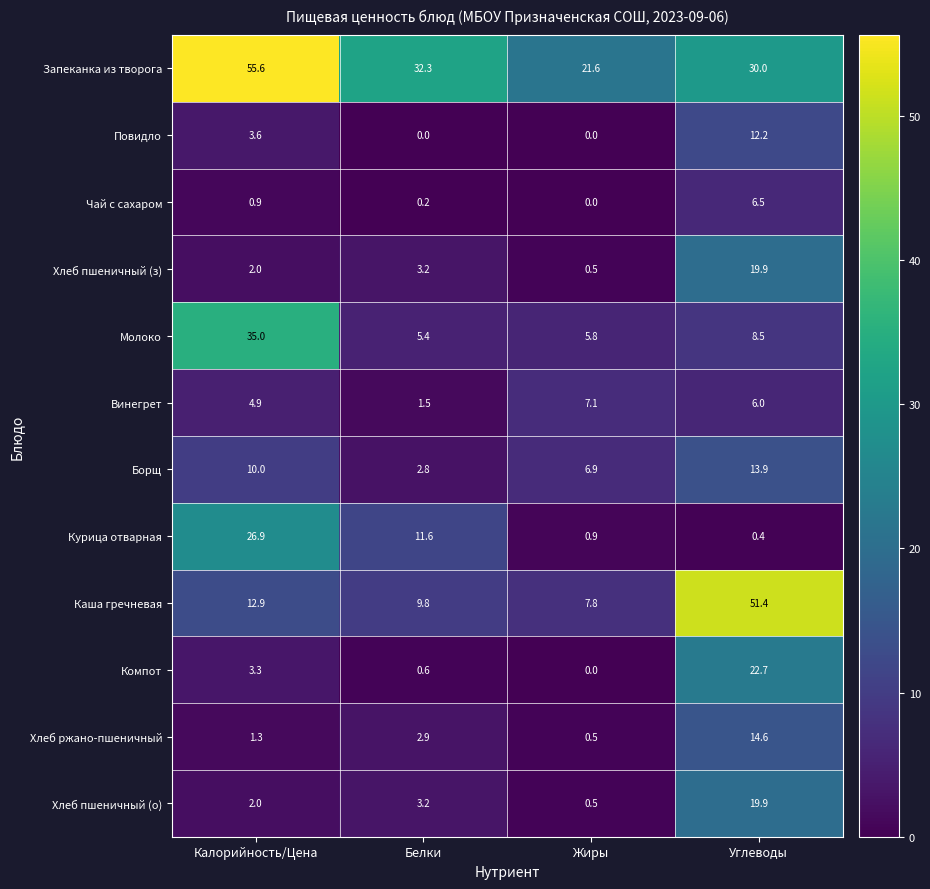

At which label is Борщ closest to 8?

Жиры